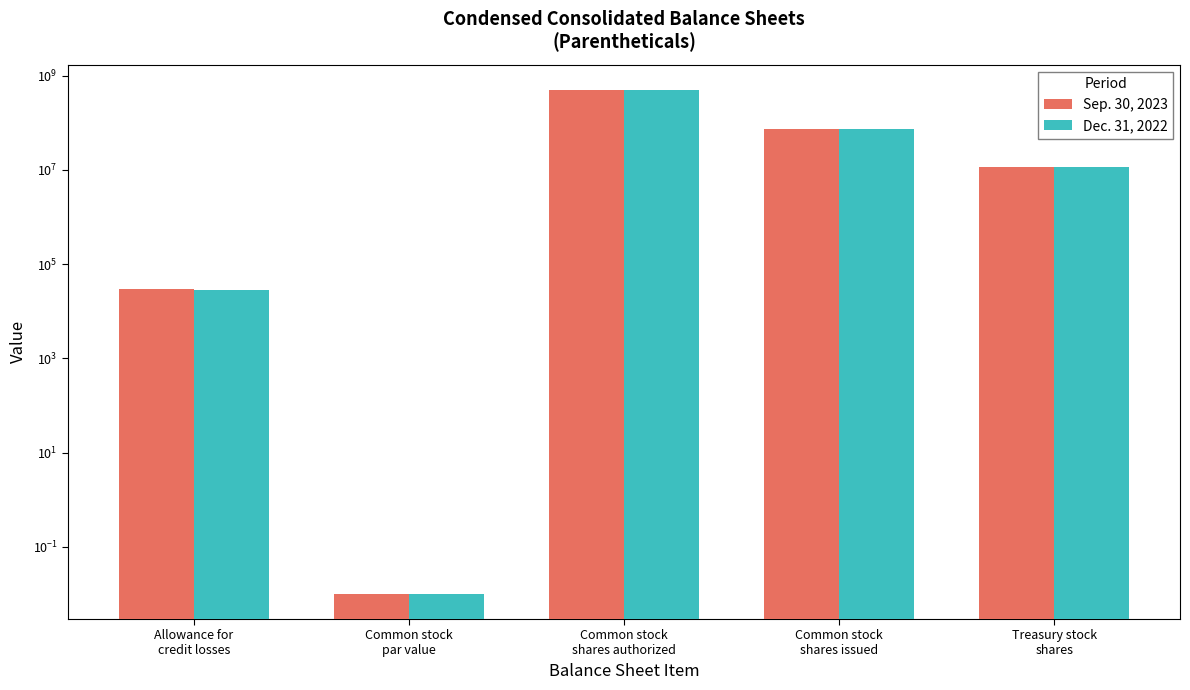

What is the maximum value shown in the chart?

500000000.0